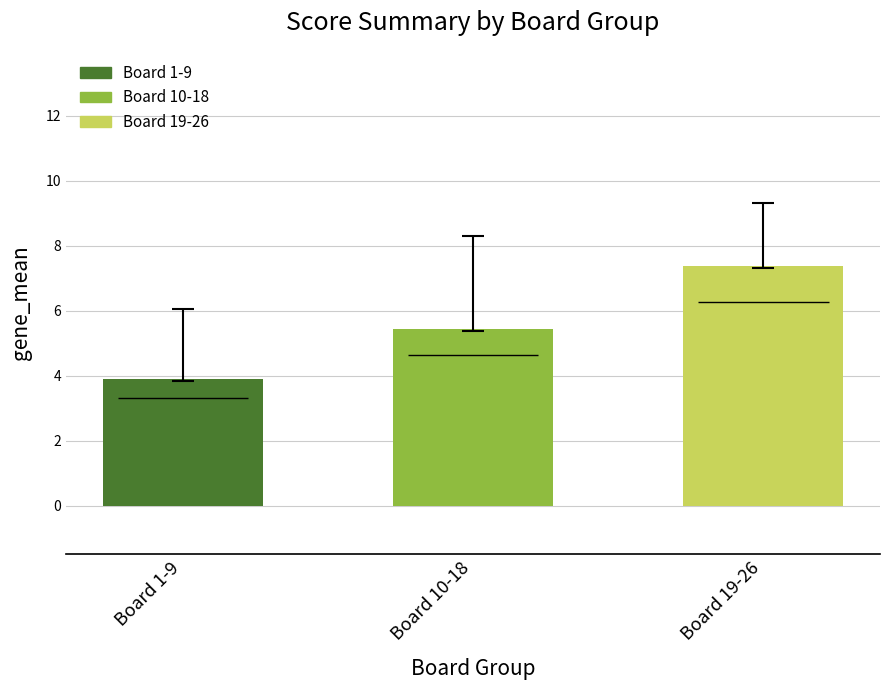

Reading left to right, list all the values displayed in this chart.

3.9	5.4	7.4